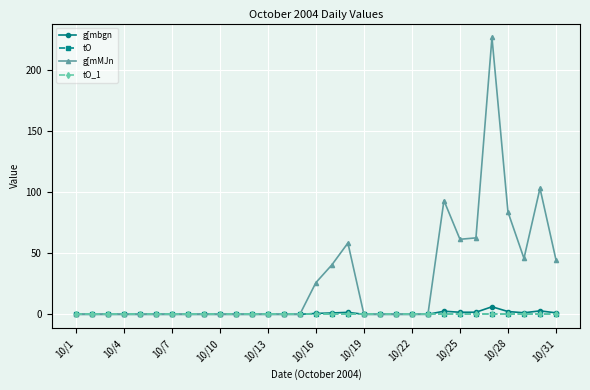

What is the value of the g[mbgn point at the 27th from the left?

6.2